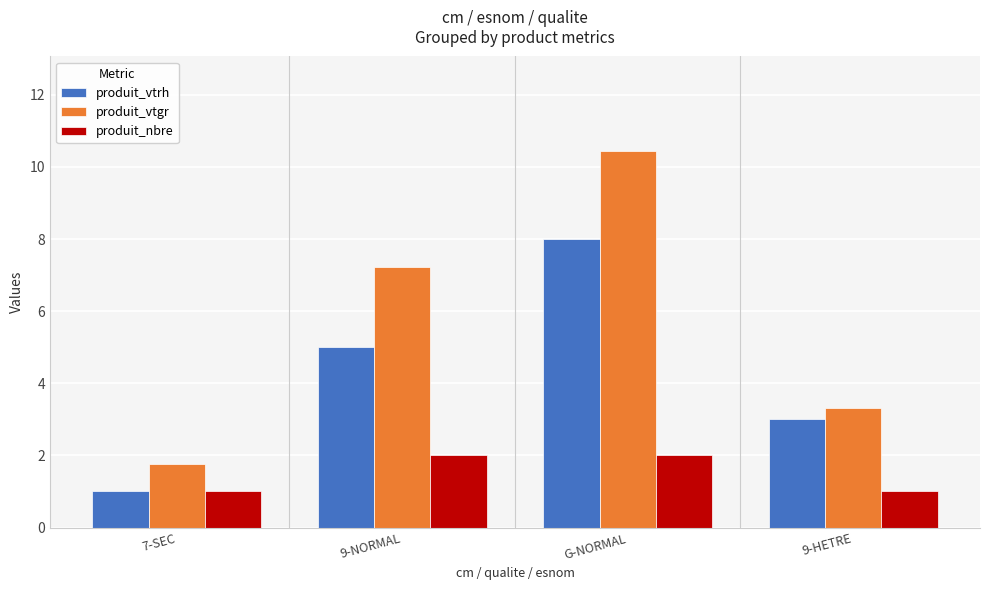

List the series in order of their peak value, highest first.

produit_vtgr, produit_vtrh, produit_nbre